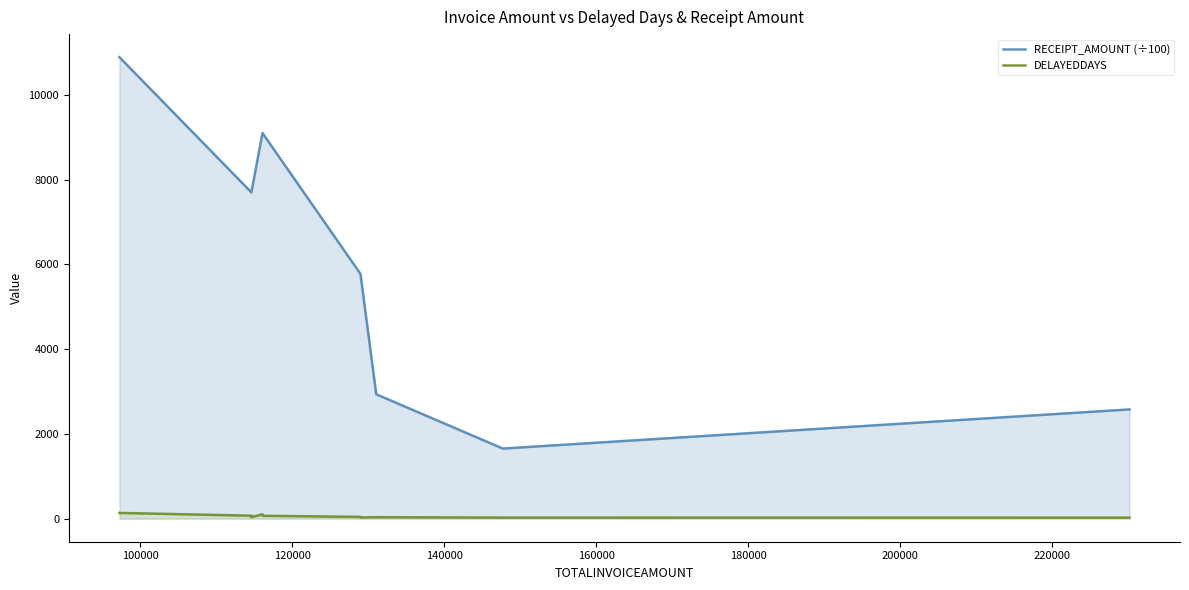

How many distinct data groups are displayed?

2